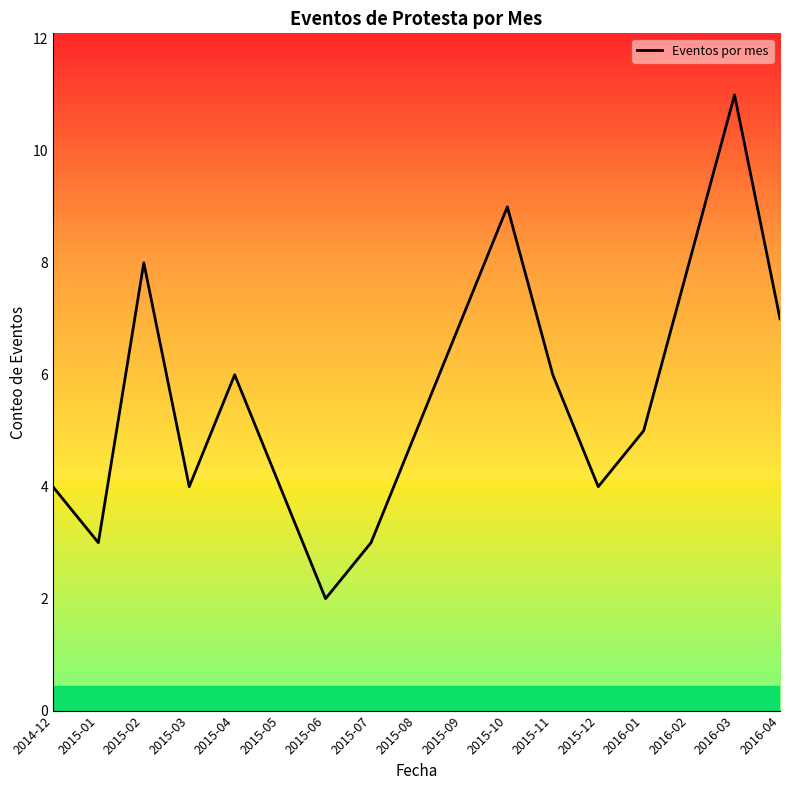

Between 2016-03 and 2015-09, which is larger?

2016-03